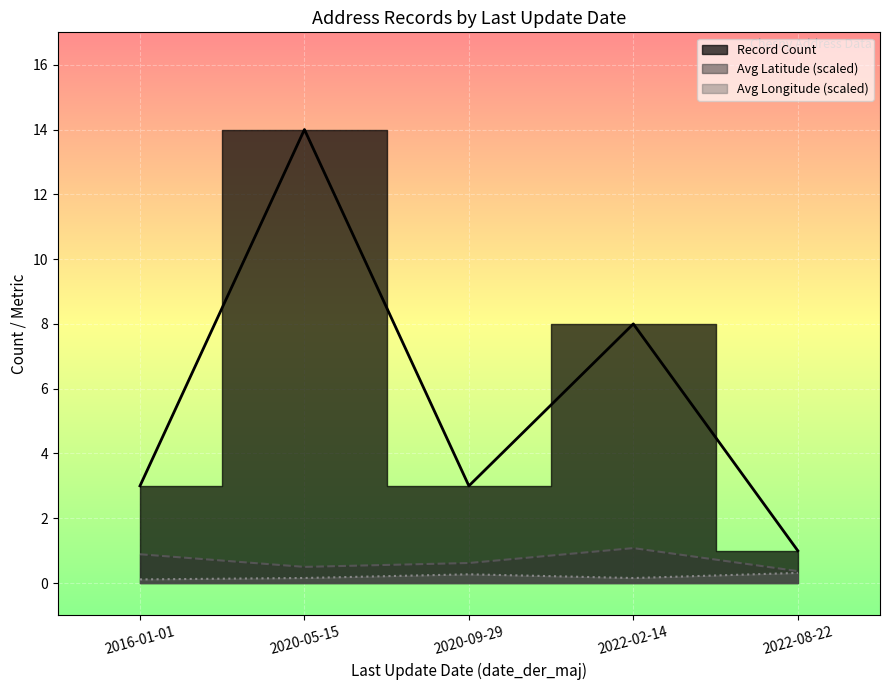

What is the difference between the highest and lowest values at 2016-01-01?

2.9